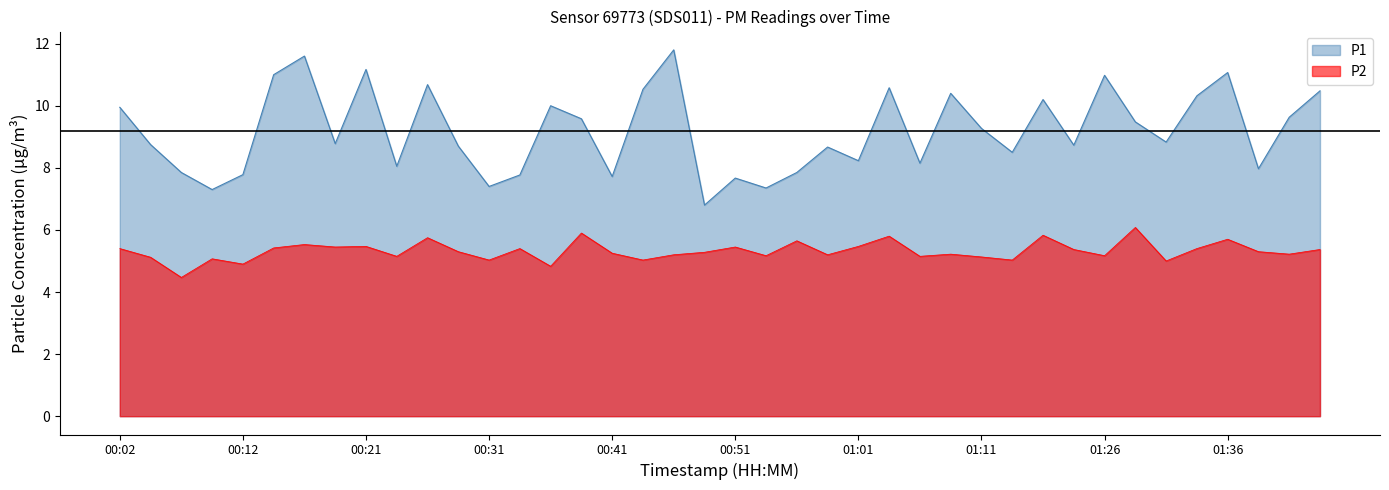

Where is the first local maximum for P2?

00:09